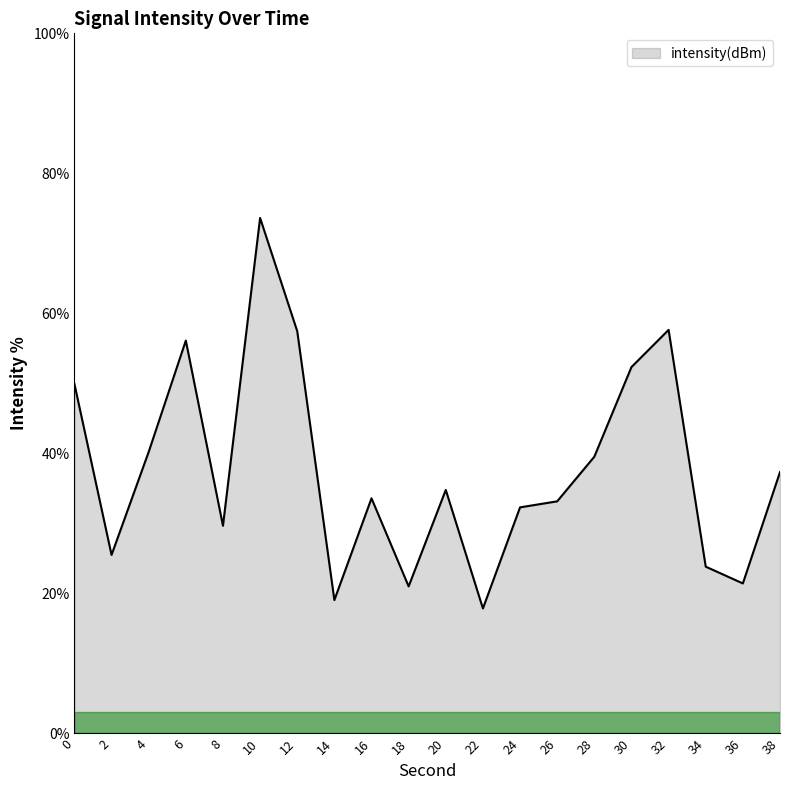

What is the sum of all values?

756.4